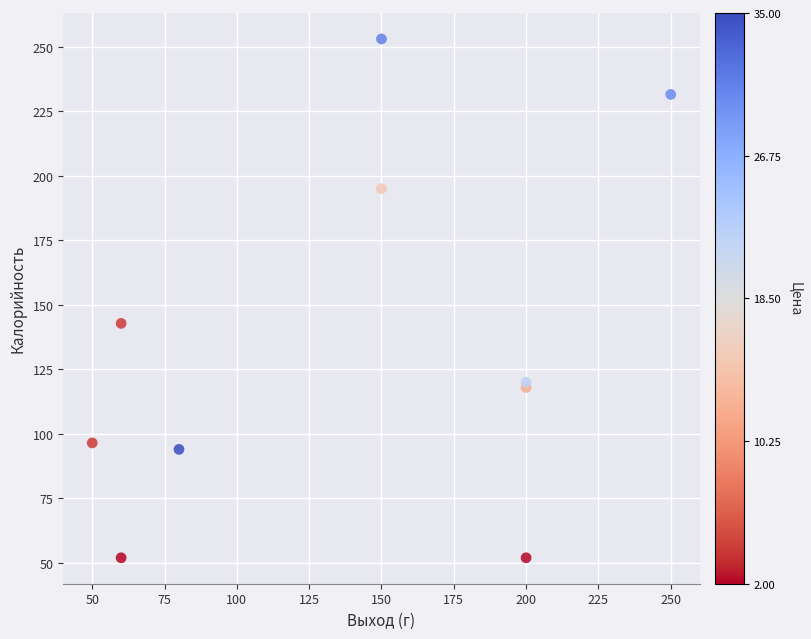

What Y value in the scatter plot is closest to 152?

142.8